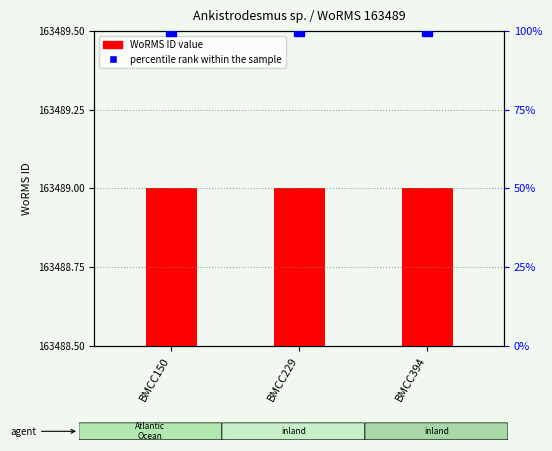

What are all the series names shown in the legend?

WoRMS ID value, percentile rank within the sample